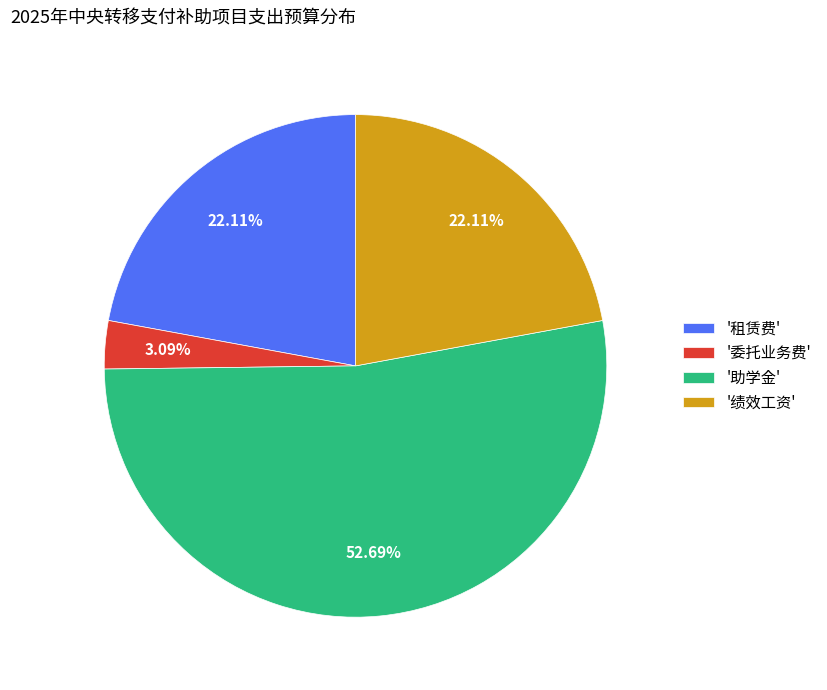

Which category has the biggest portion of the pie?

'助学金'